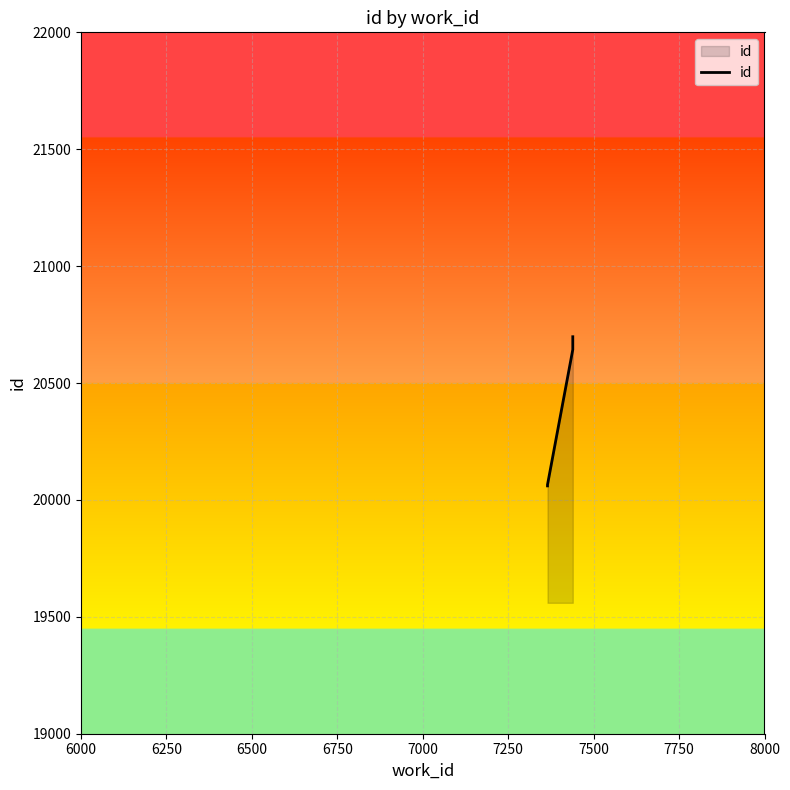

What is the sum of all values?

81466